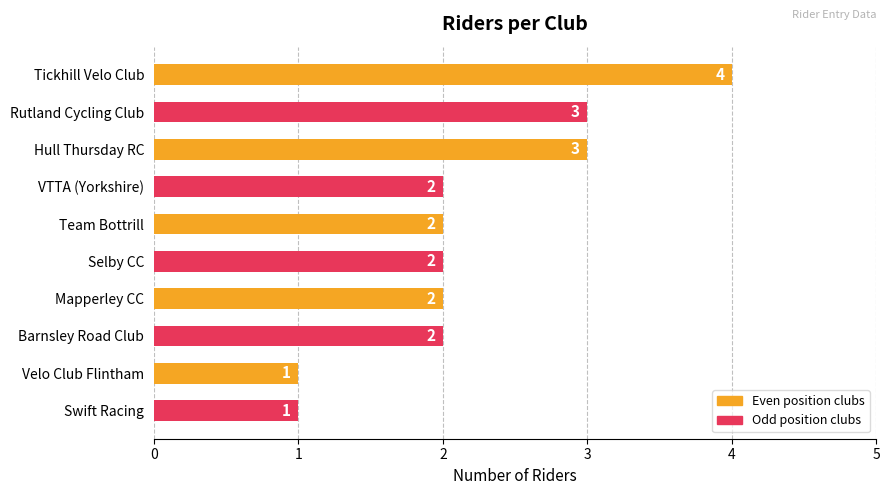

Which has a higher value, Swift Racing or Rutland Cycling Club?

Rutland Cycling Club